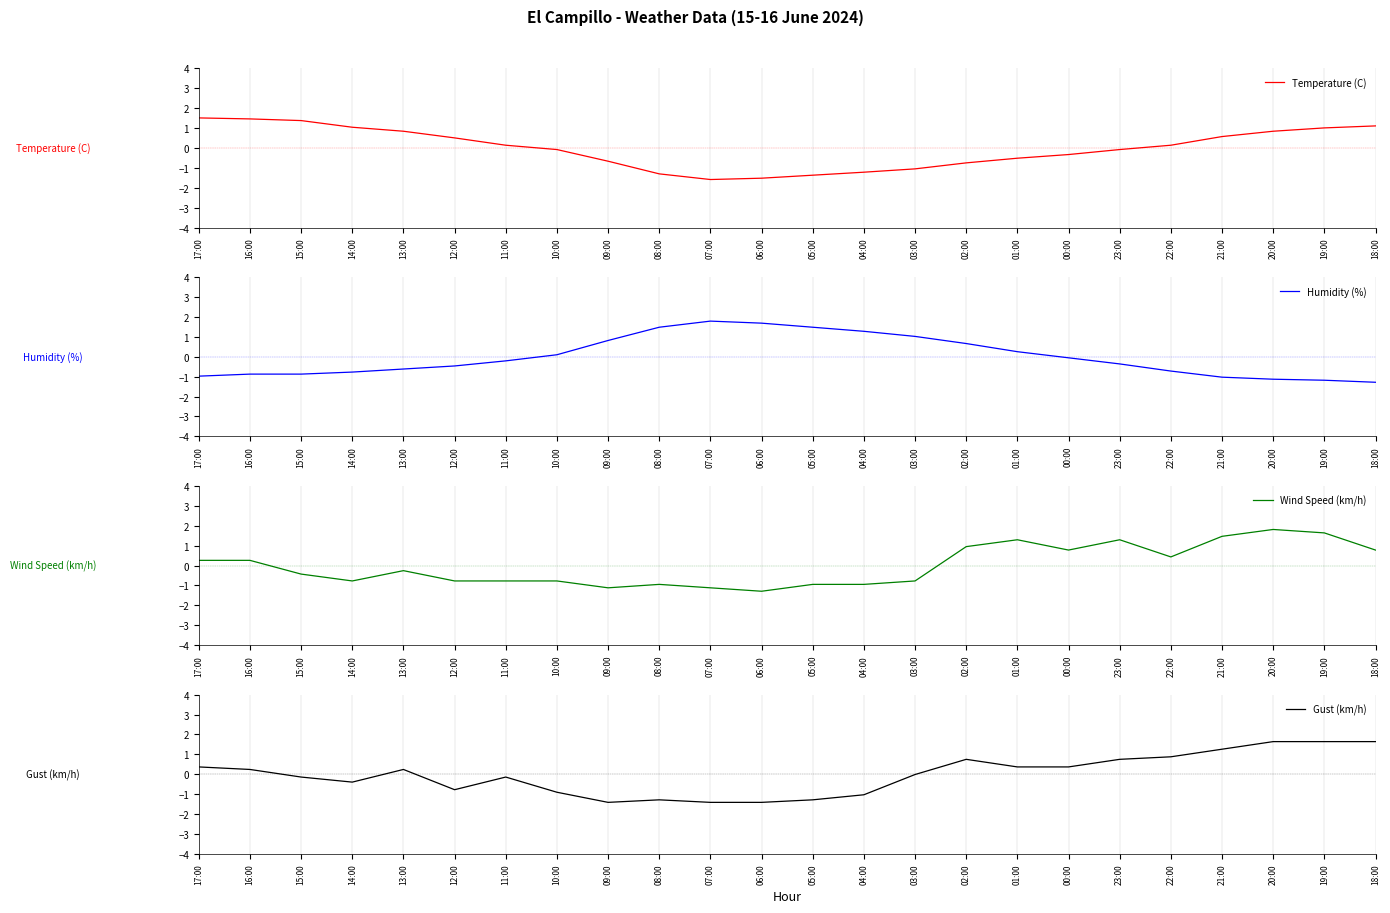

Is the value of Humidity (%) at 06:00 greater than the value of Gust (km/h) at 19:00?

Yes